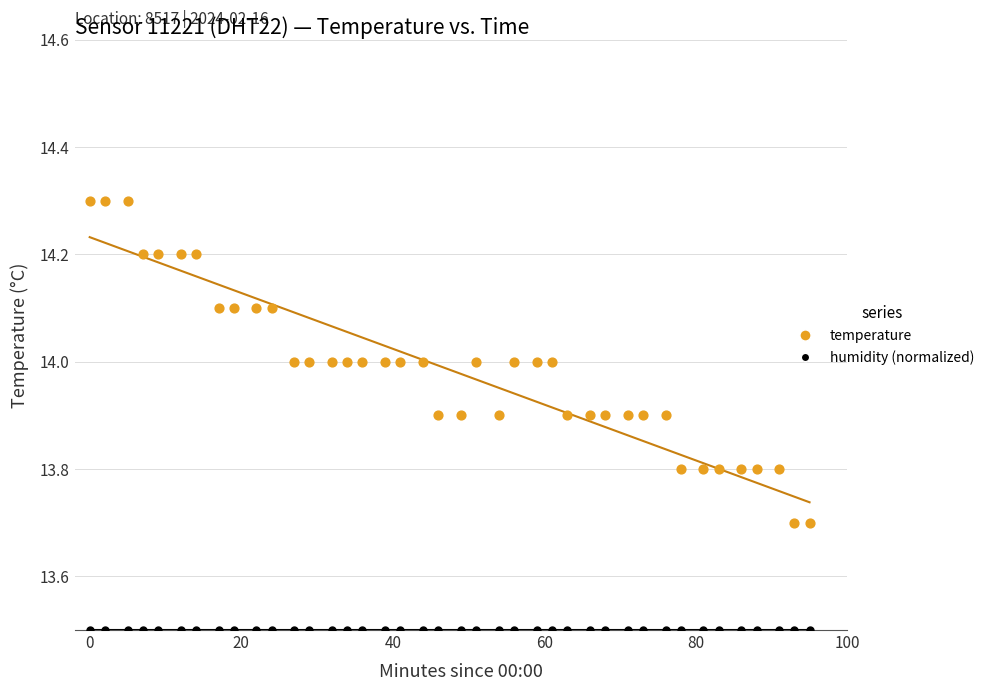

Which series contains the lowest Y value?

humidity (normalized)